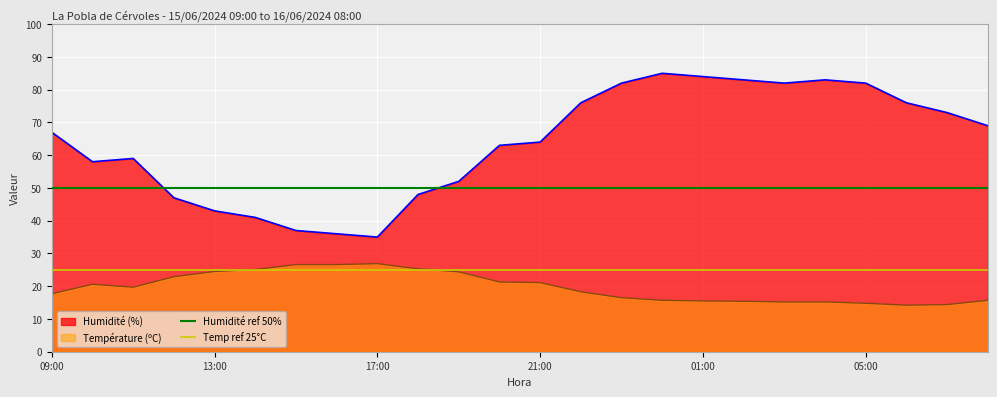

True or false: Humidité (%) and Température (ºC) intersect in this chart.

False